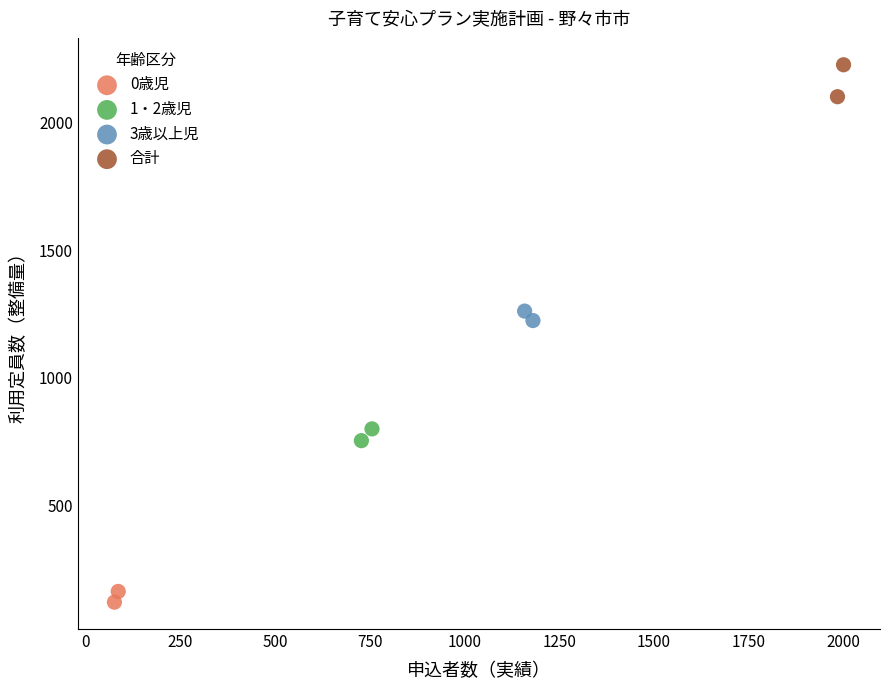

What are all the series names shown in the legend?

0歳児, 1・2歳児, 3歳以上児, 合計